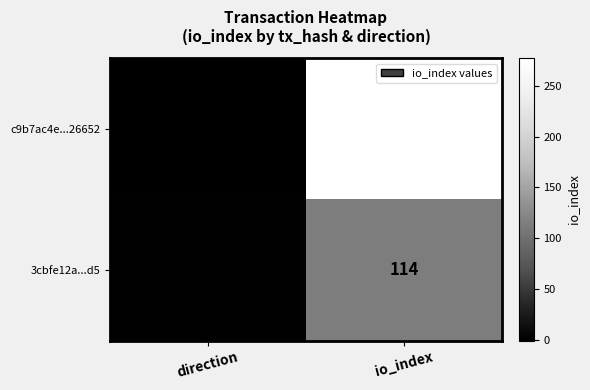

What is the spread (max minus min) of values at io_index?

163